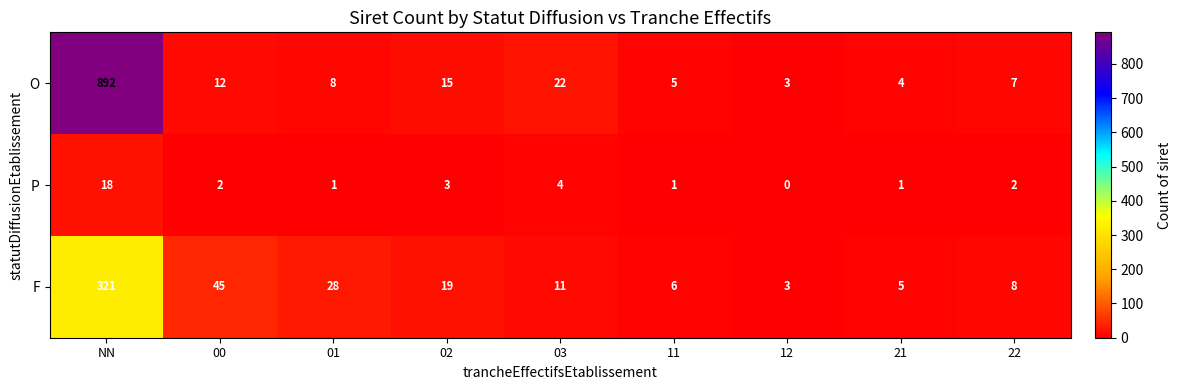

At which category does the chart reach its peak across all series?

NN